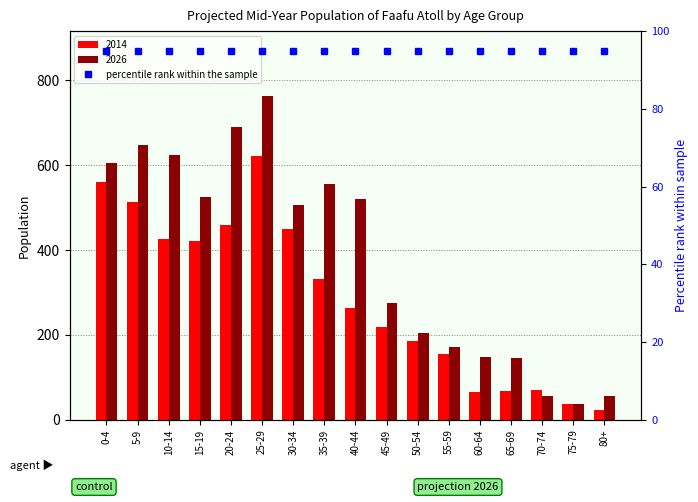

Rank the series by their maximum value, from highest to lowest.

2026, 2014